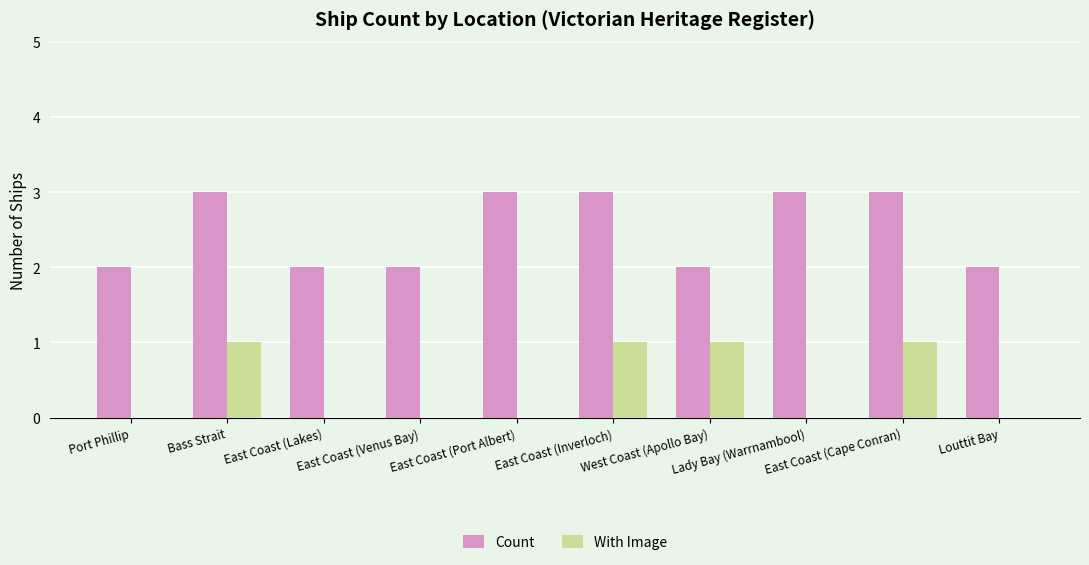

Reading left to right, transcribe all the data shown in this chart.

Count: Port Phillip=2	Bass Strait=3	East Coast (Lakes)=2	East Coast (Venus Bay)=2	East Coast (Port Albert)=3	East Coast (Inverloch)=3	West Coast (Apollo Bay)=2	Lady Bay (Warrnambool)=3	East Coast (Cape Conran)=3	Louttit Bay=2
With Image: Port Phillip=0	Bass Strait=1	East Coast (Lakes)=0	East Coast (Venus Bay)=0	East Coast (Port Albert)=0	East Coast (Inverloch)=1	West Coast (Apollo Bay)=1	Lady Bay (Warrnambool)=0	East Coast (Cape Conran)=1	Louttit Bay=0